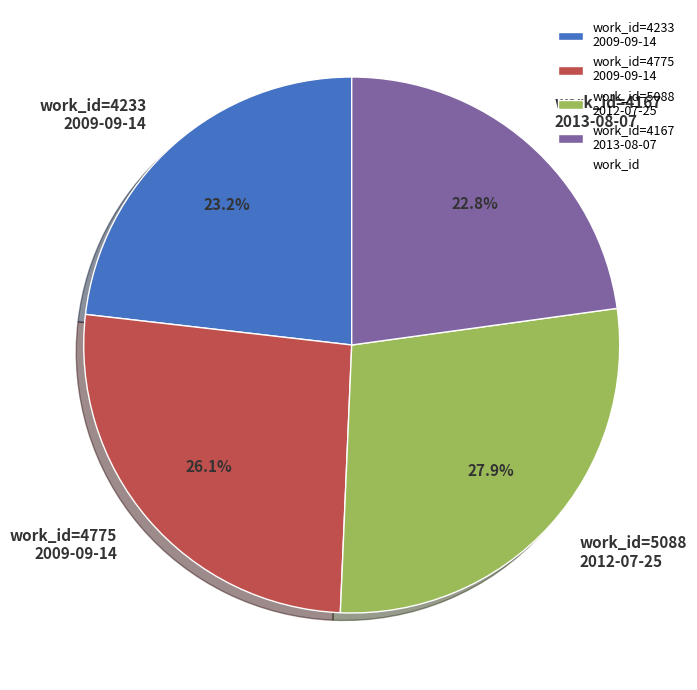

What is the largest slice in the pie chart?

work_id=5088 2012-07-25